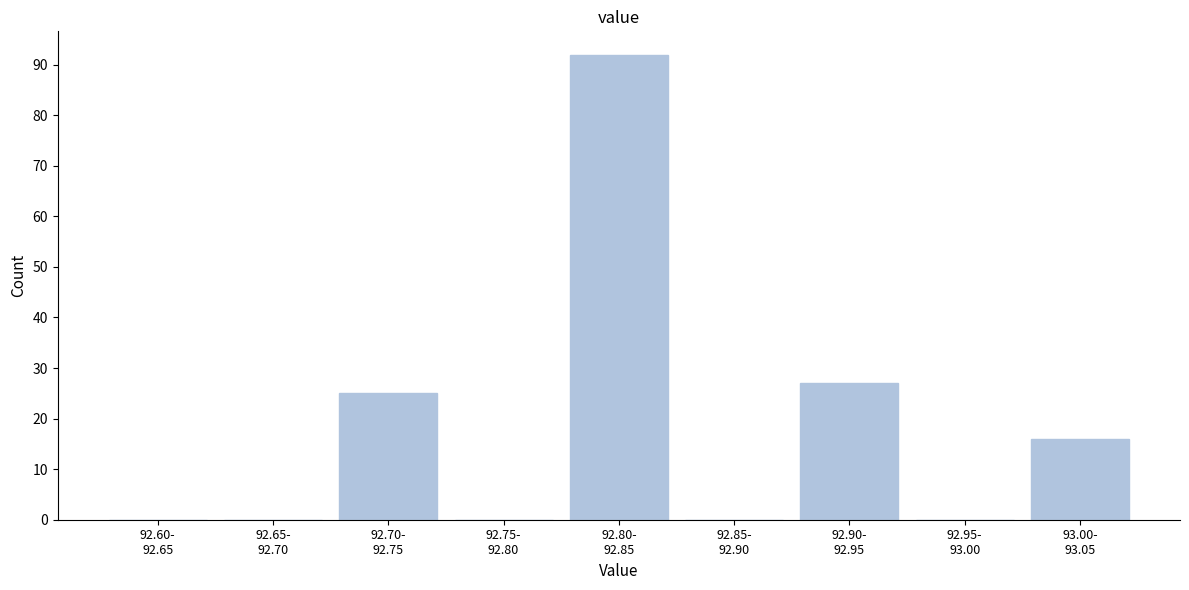

What is the sum of all values?

160